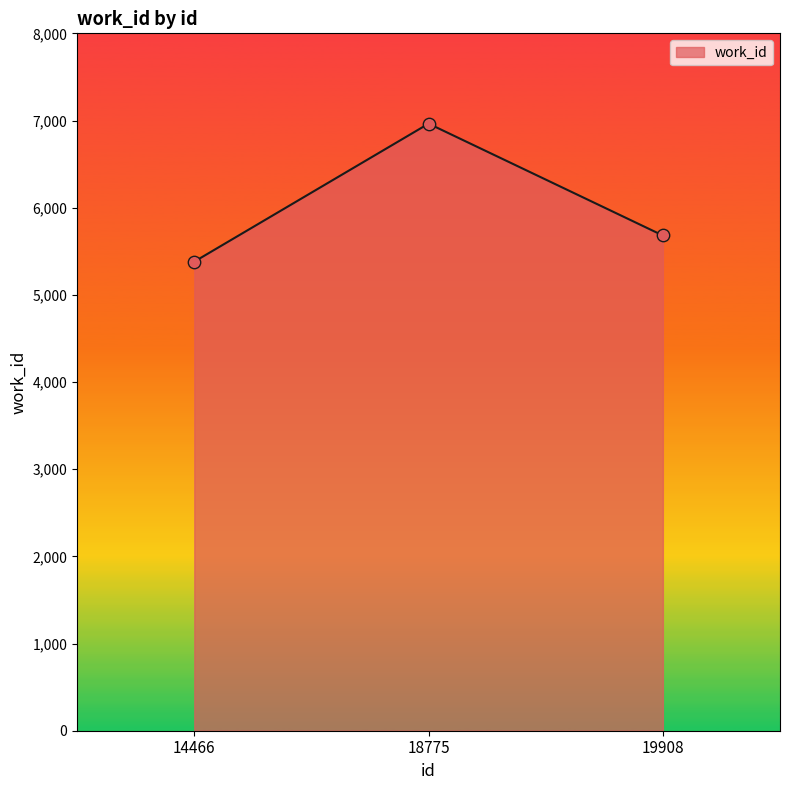

Approximately how many times larger is the value at 14466 compared to 19908?

0.9